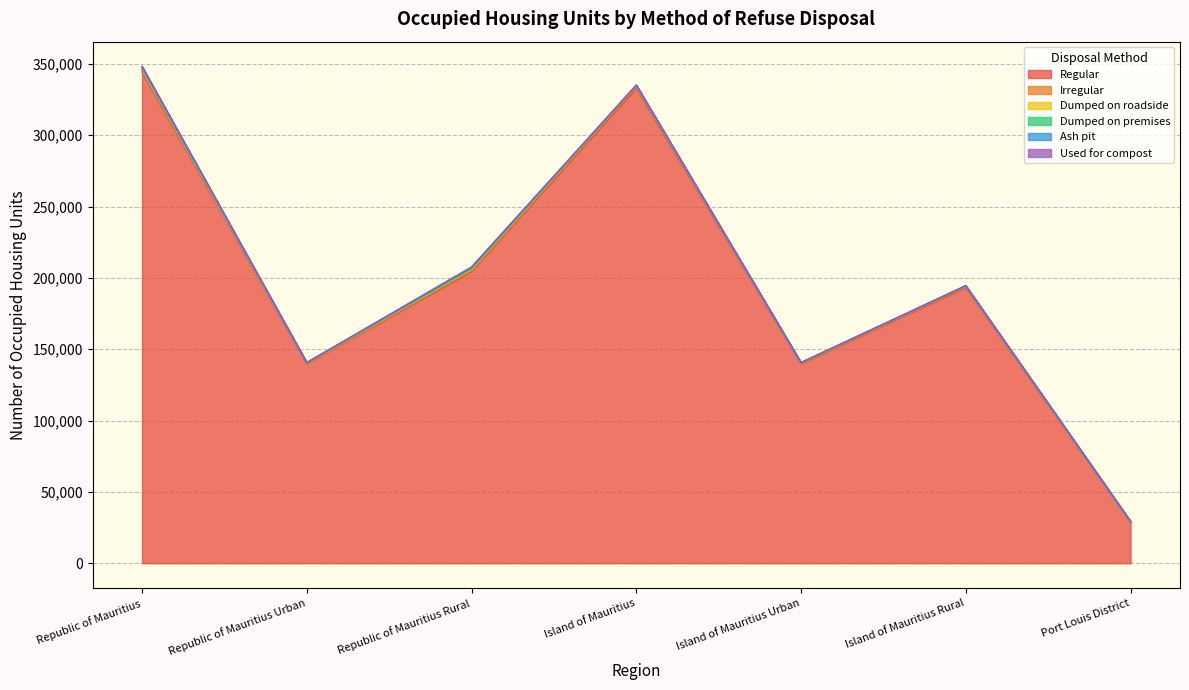

True or false: Regular has a value of 139810 at Island of Mauritius Urban.

True